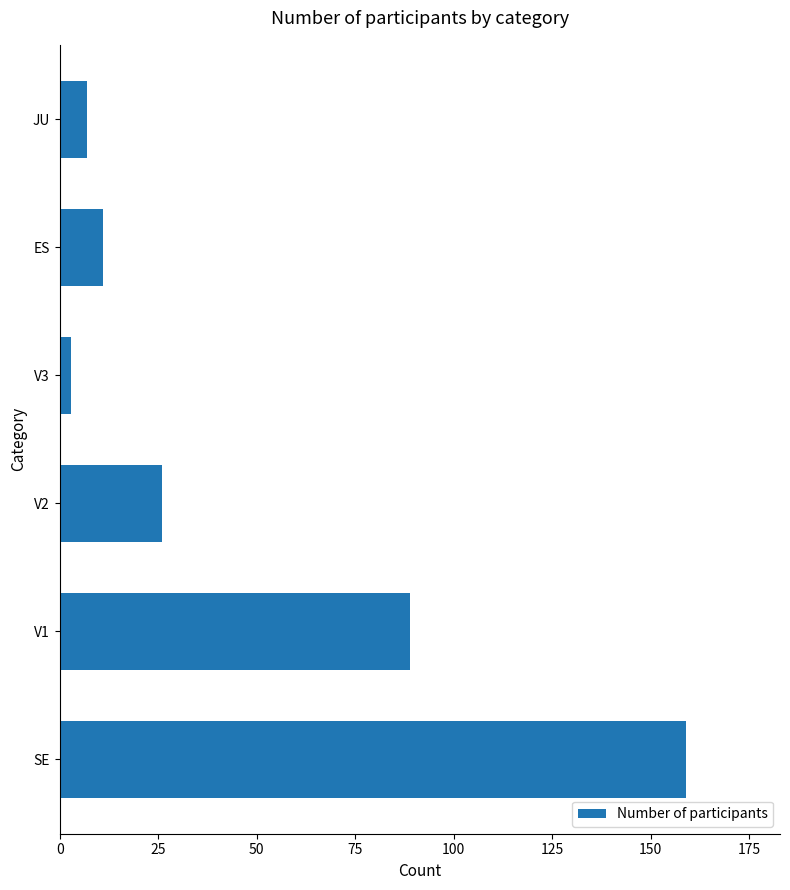

Reading bottom to top, extract all data points from this chart.

SE=159	V1=89	V2=26	V3=3	ES=11	JU=7